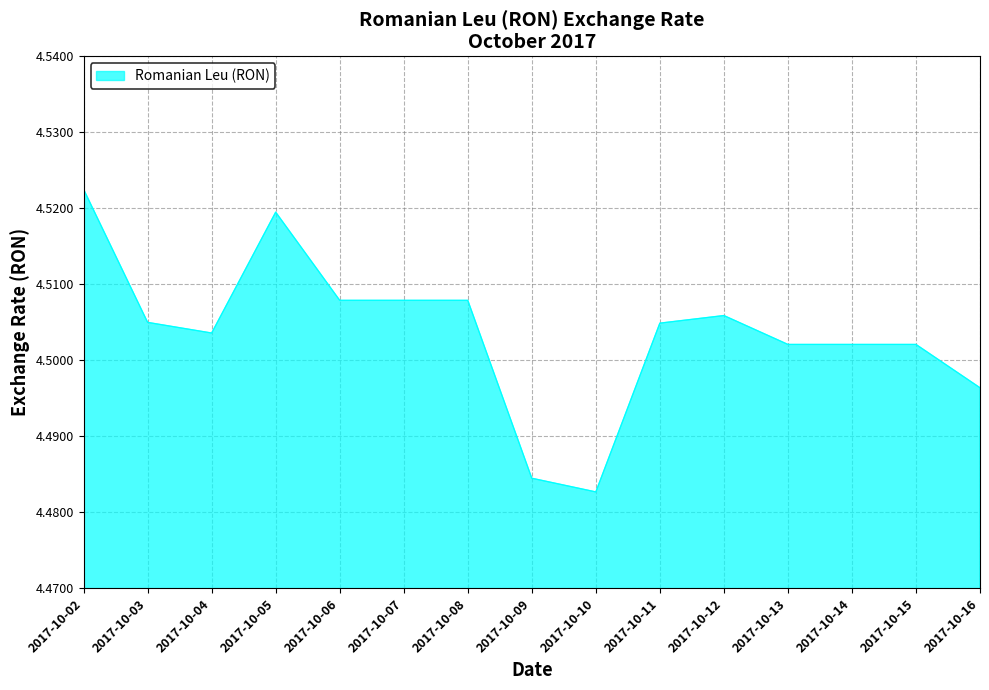

What is the ratio of the value at 2017-10-07 to the value at 2017-10-06?

1.0